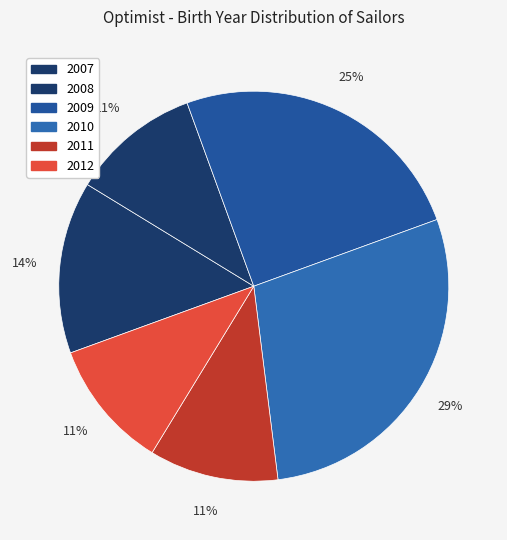

How many segments does this pie chart have?

6